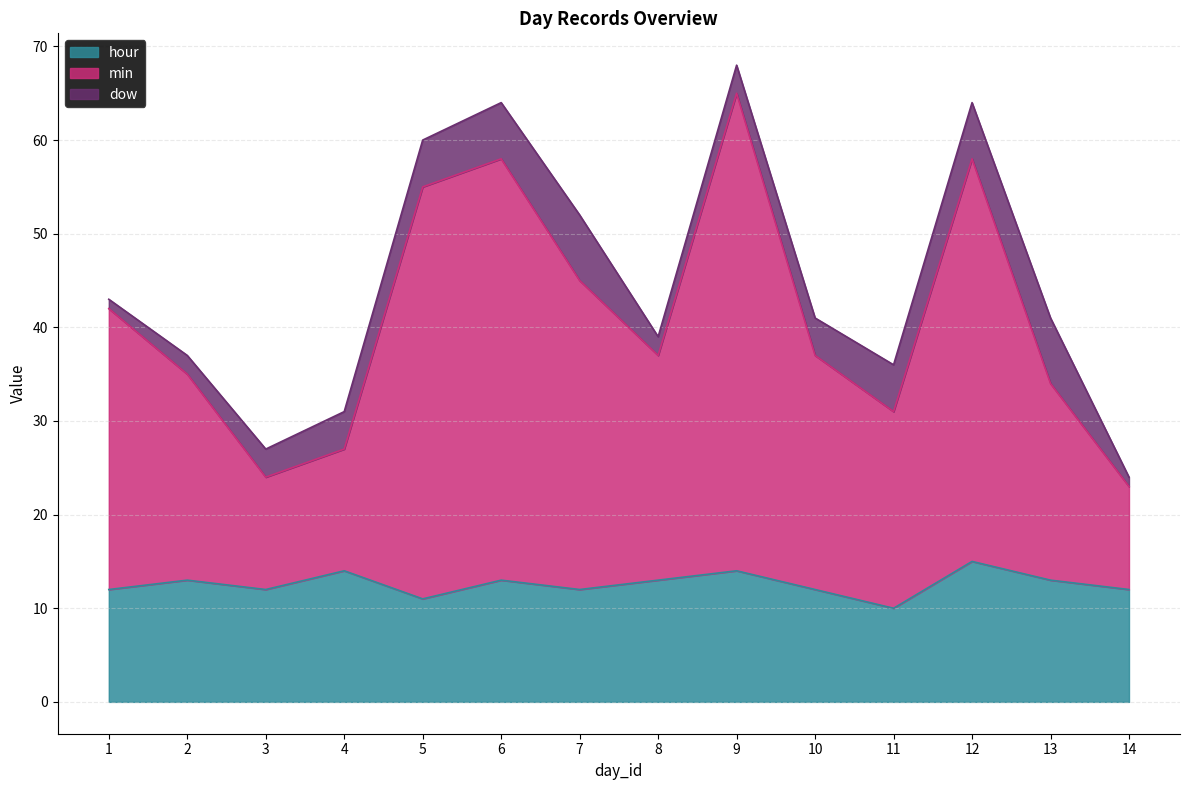

Which has a higher value, 12 or 5?

12